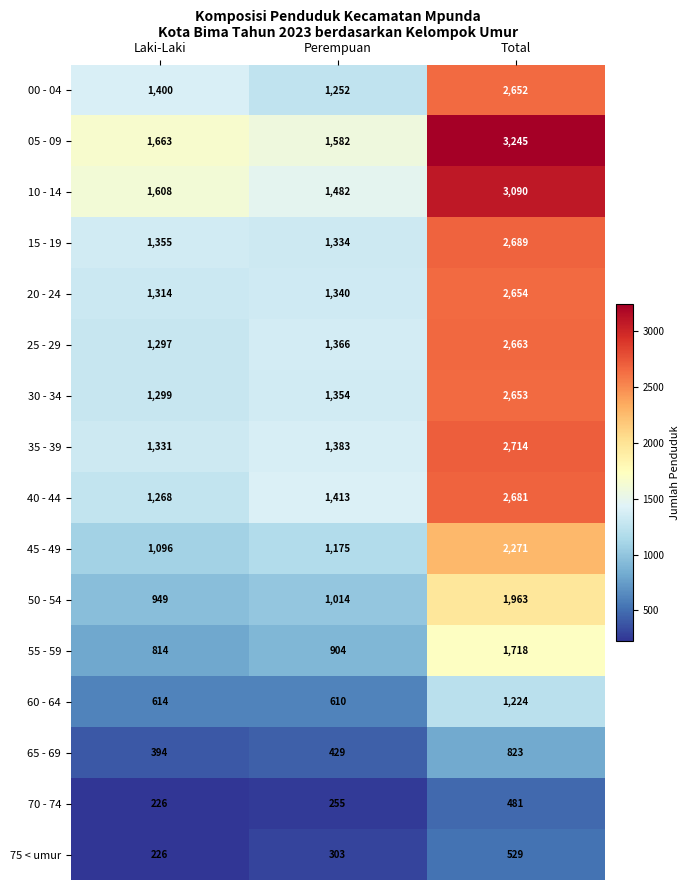

How many 40 - 44 values are between 1268 and 2681?

3